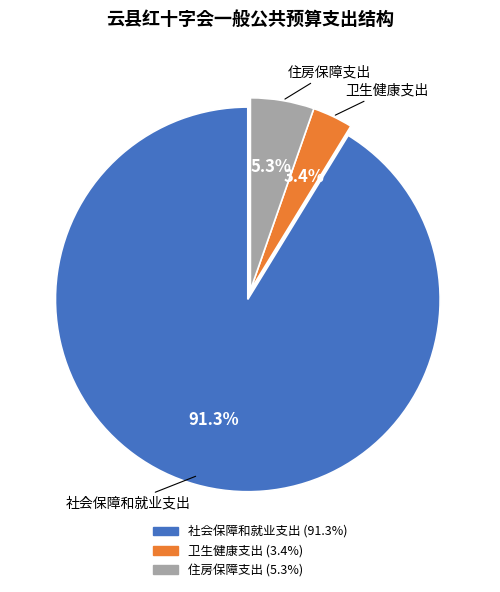

Which slice represents more than half of the pie?

社会保障和就业支出